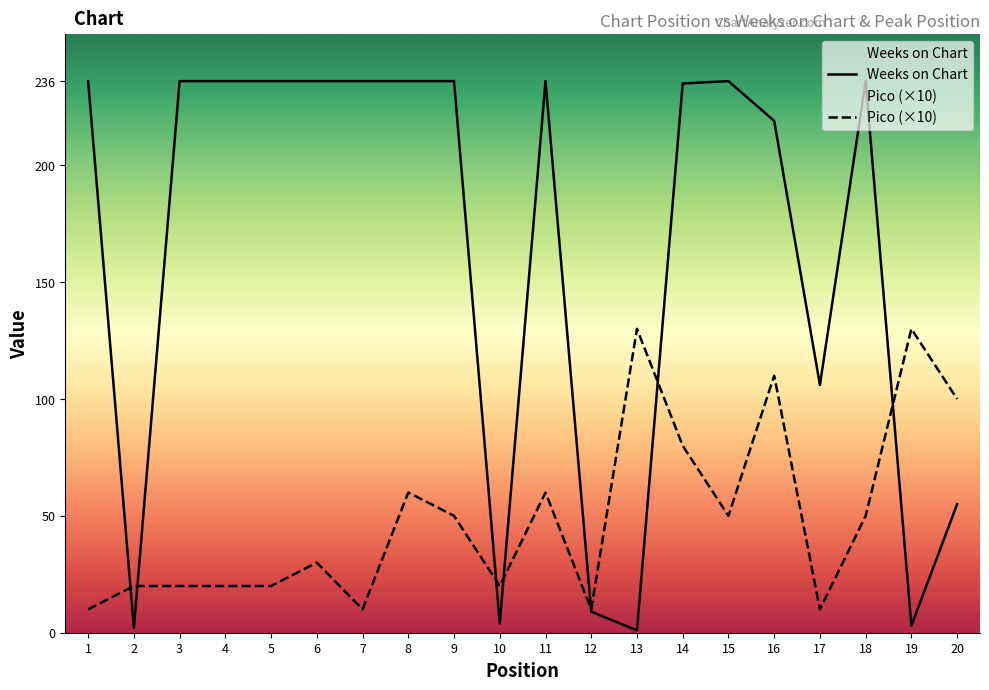

At 4, list the series in order from smallest to largest.

Pico (×10), Weeks on Chart